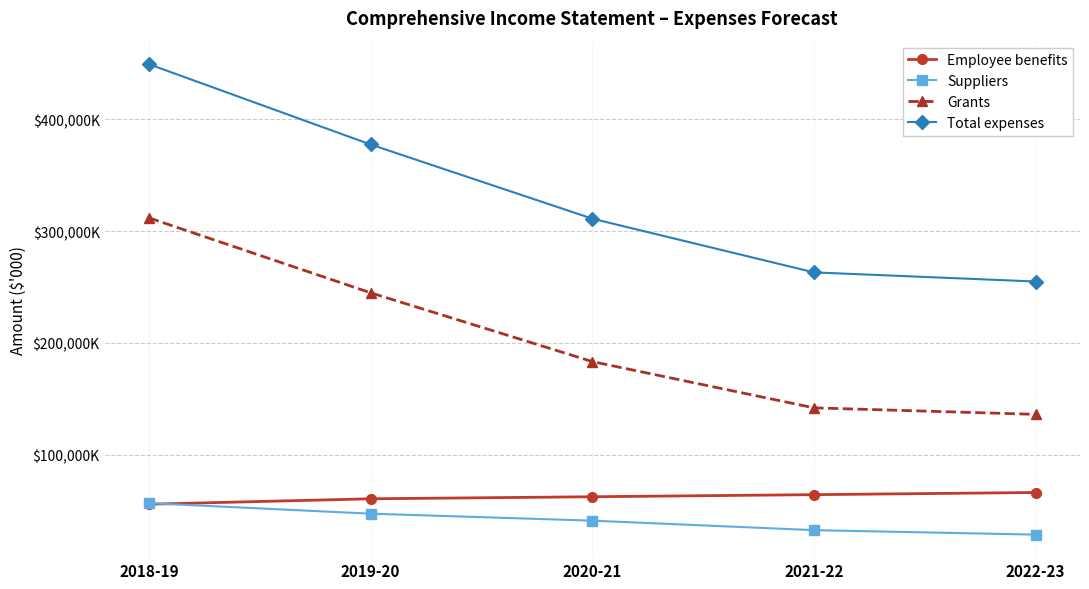

True or false: Total expenses and Suppliers cross at least once.

False